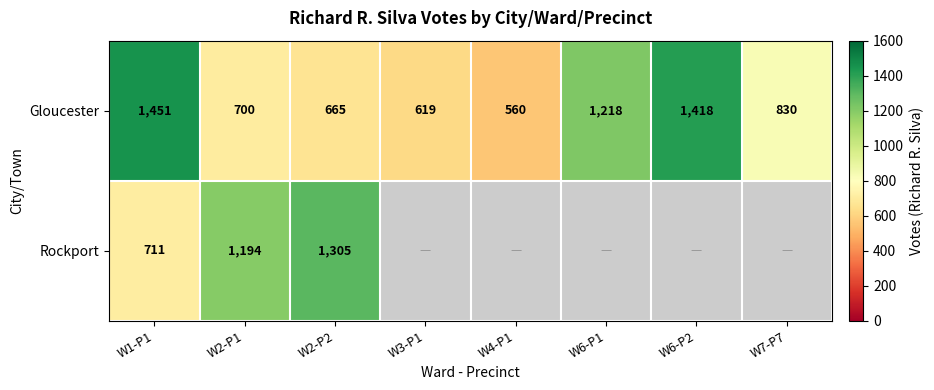

List the labels in order of Gloucester value, largest first.

W1-P1, W6-P2, W6-P1, W7-P7, W2-P1, W2-P2, W3-P1, W4-P1